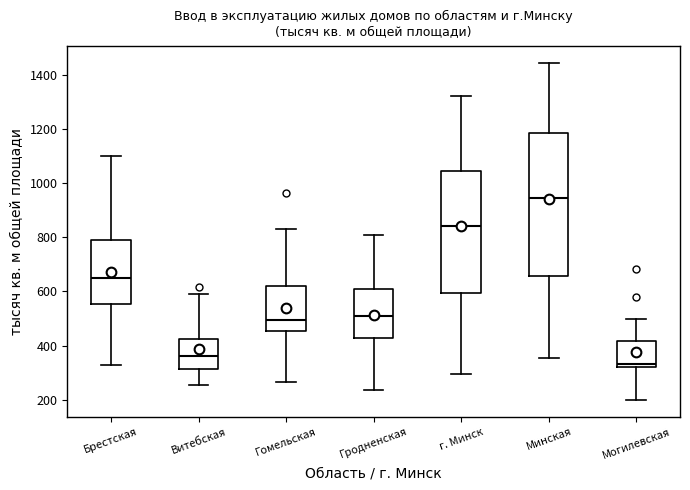

Which box's median line is the highest?

Минская